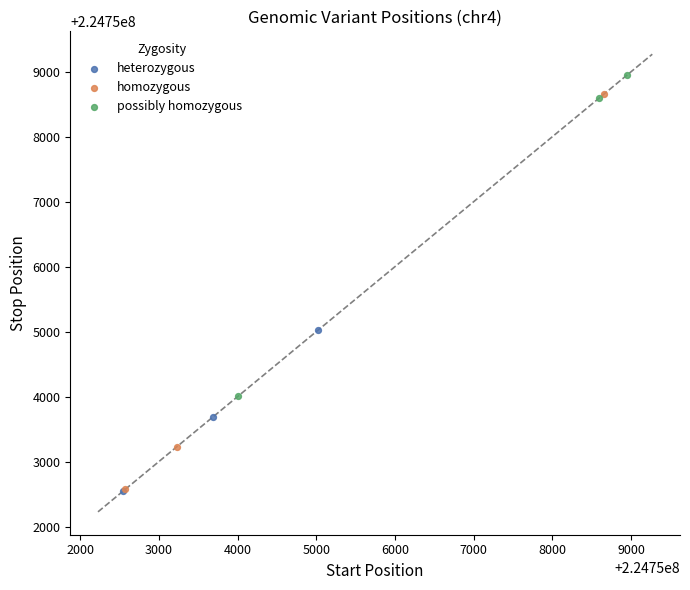

Which series contains the highest Y value?

possibly homozygous